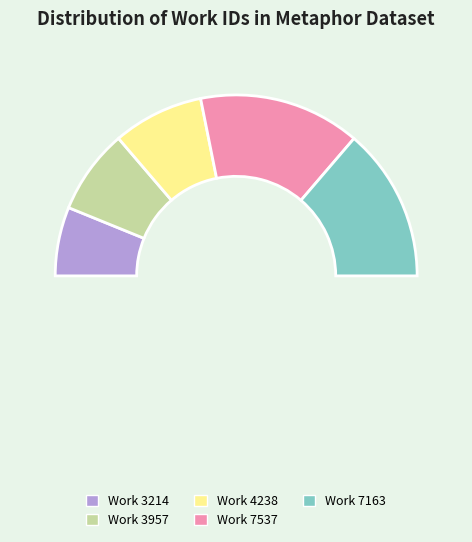

Is it true that 2009-09-14 is 12% of the pie?

True